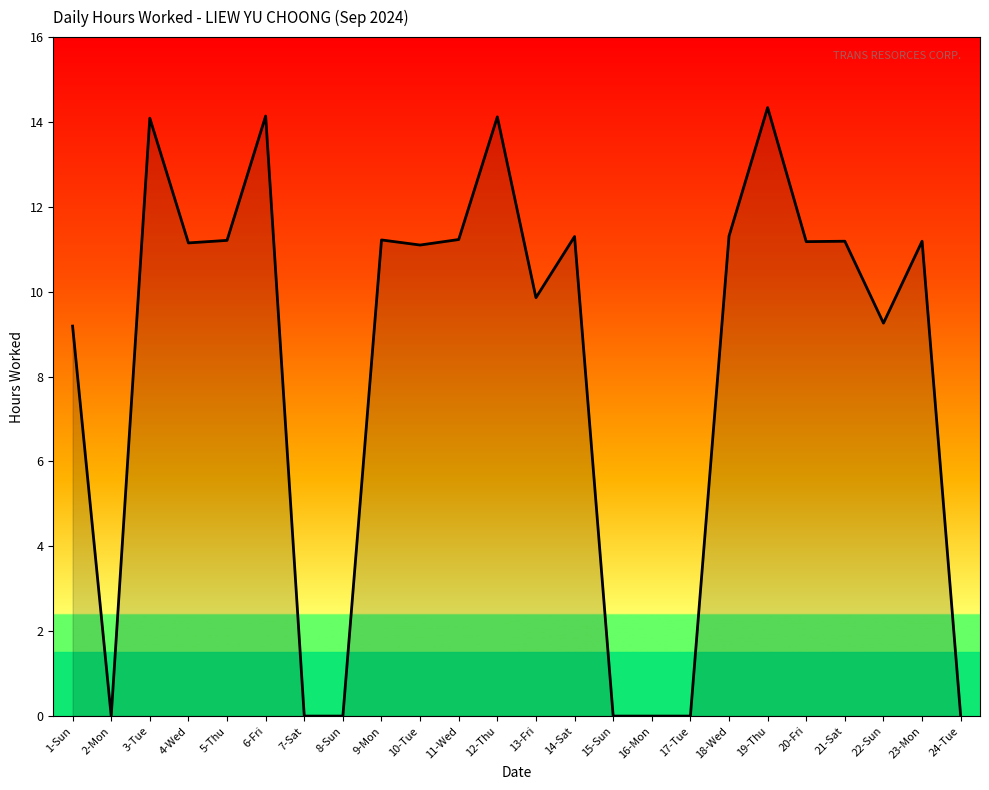

Which has a higher value, 10-Tue or 18-Wed?

18-Wed